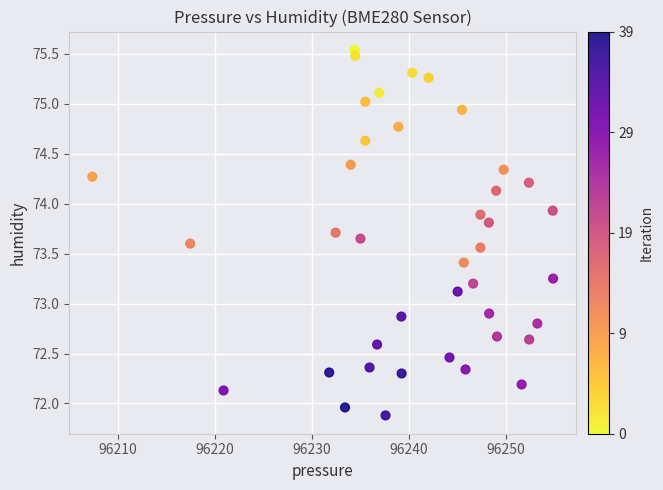

What is the range of Y values (max minus min)?

3.7